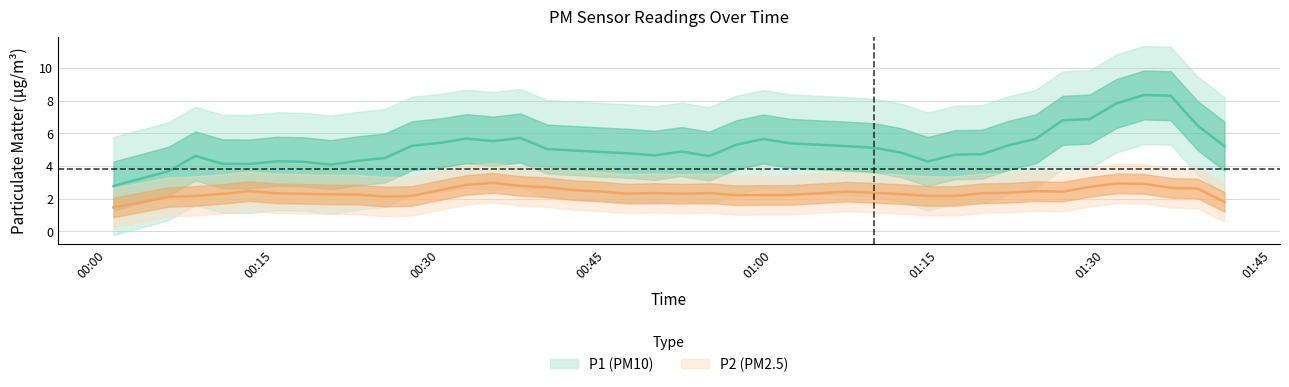

What is the lowest value of the P1 series?

2.8